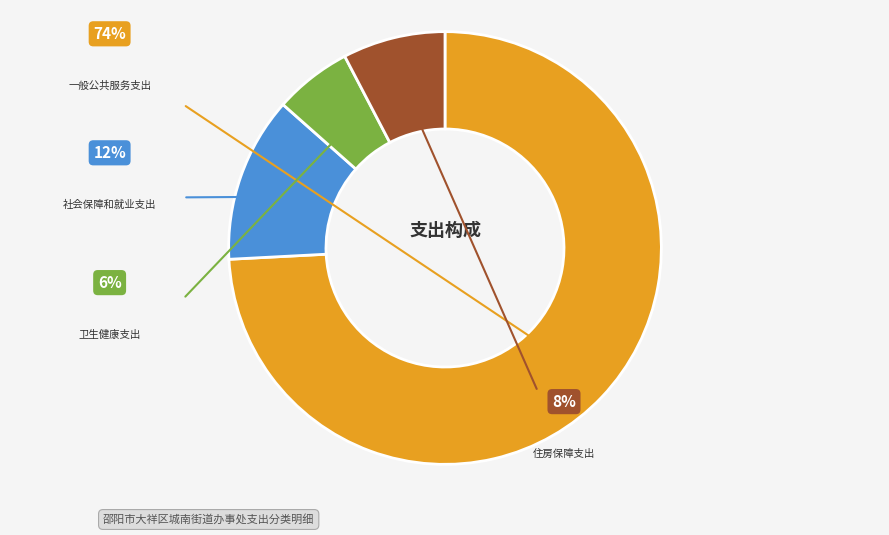

What is the change in value from 卫生健康支出 to 住房保障支出?

+250022.0